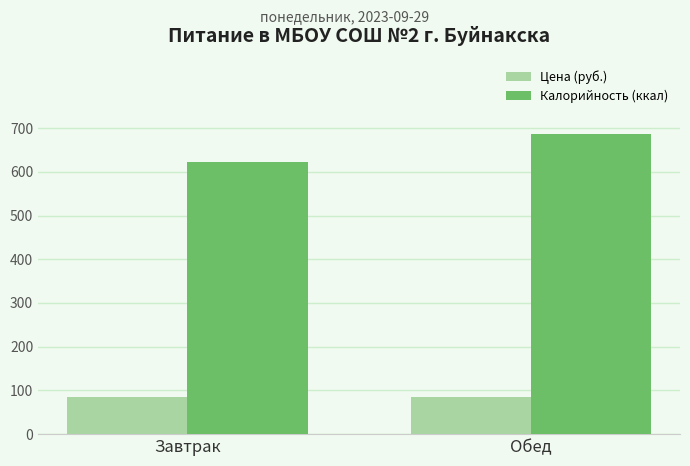

Are the bars horizontal?

No